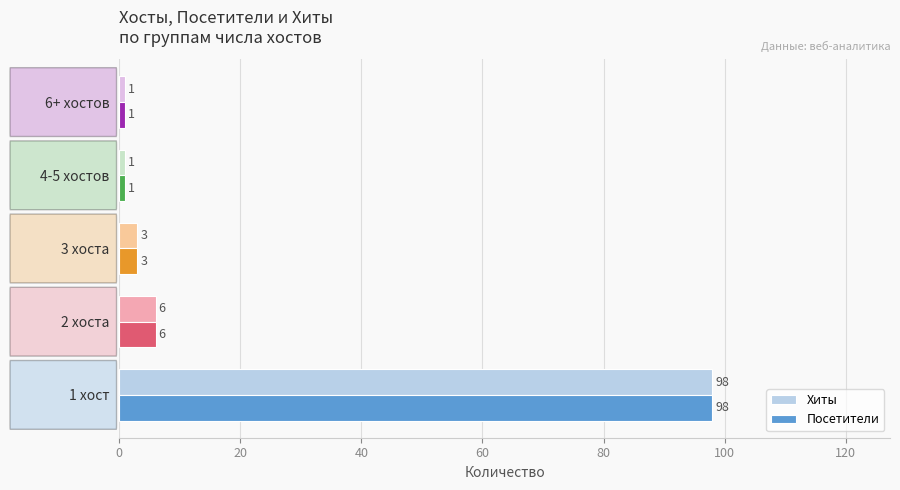

The value of Хиты at 4-5 хостов is 1. True or false?

True